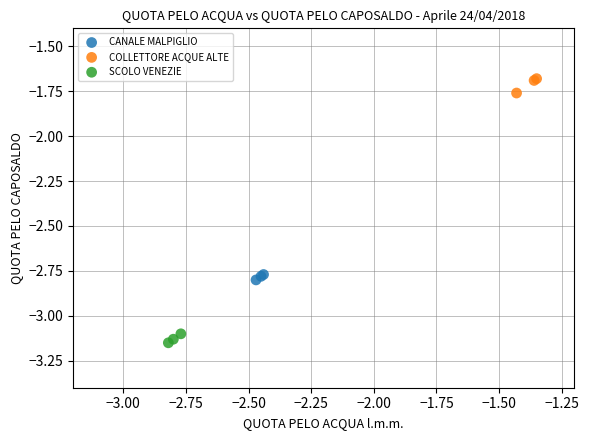

Which series contains the highest Y value?

COLLETTORE ACQUE ALTE